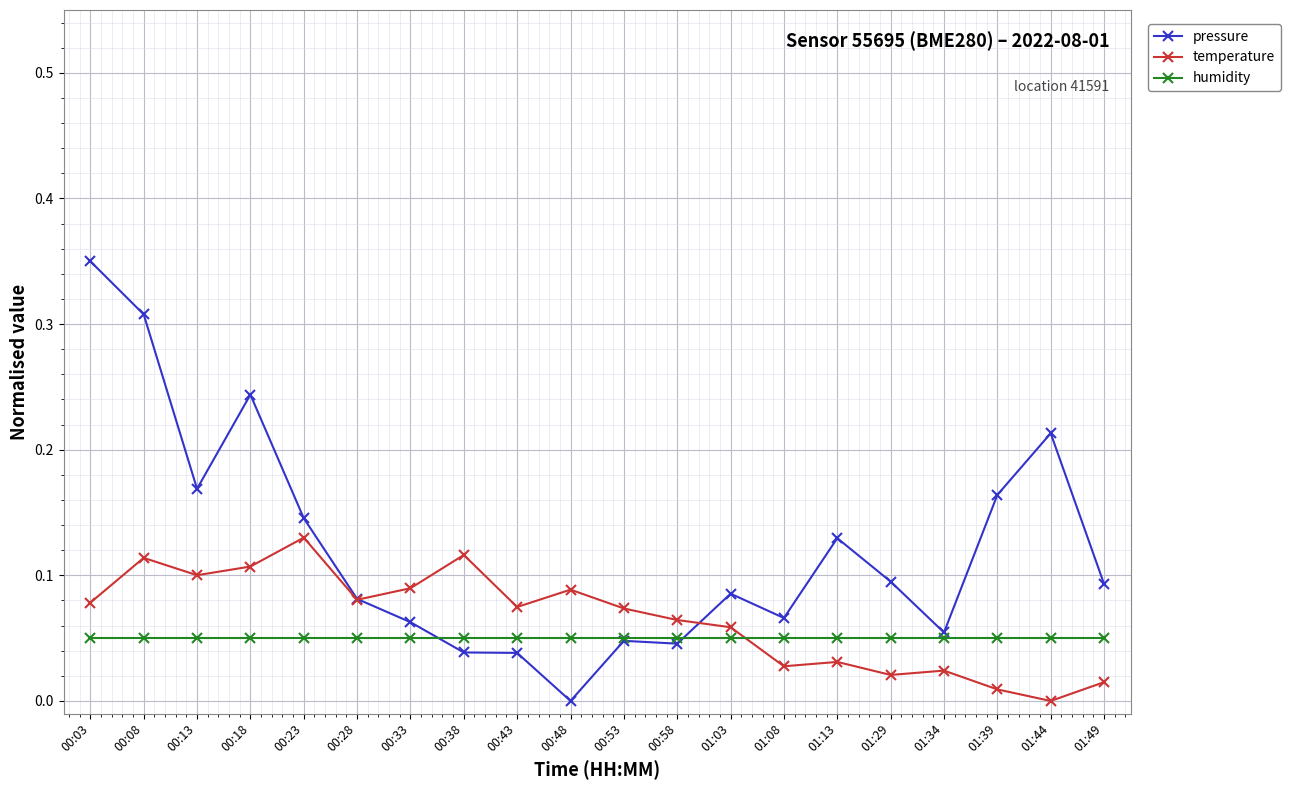

Which category has the highest value across all series?

00:03